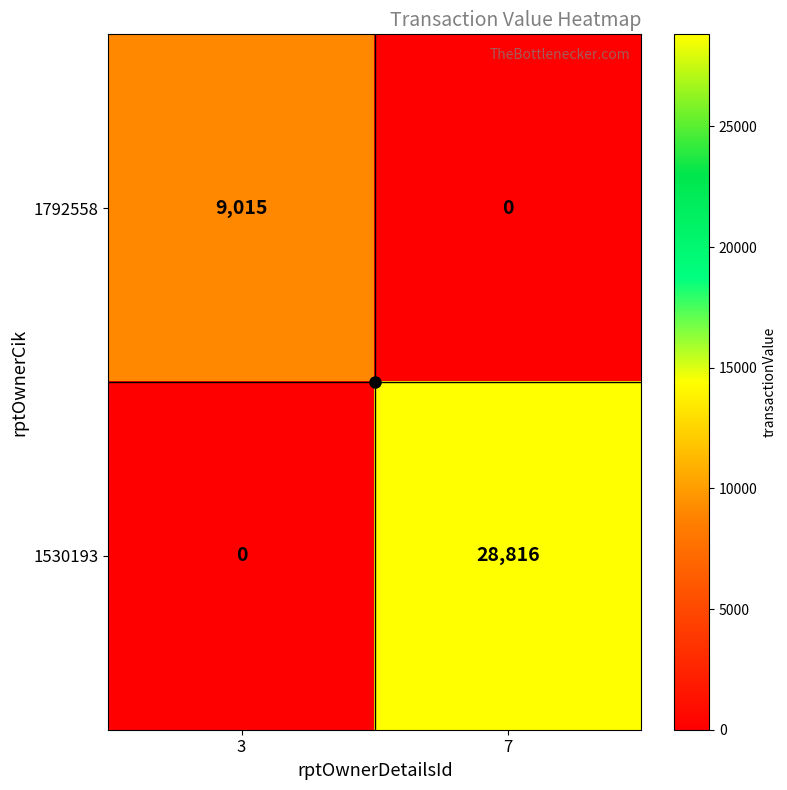

Which category has the lowest value in the 1792558 series?

7